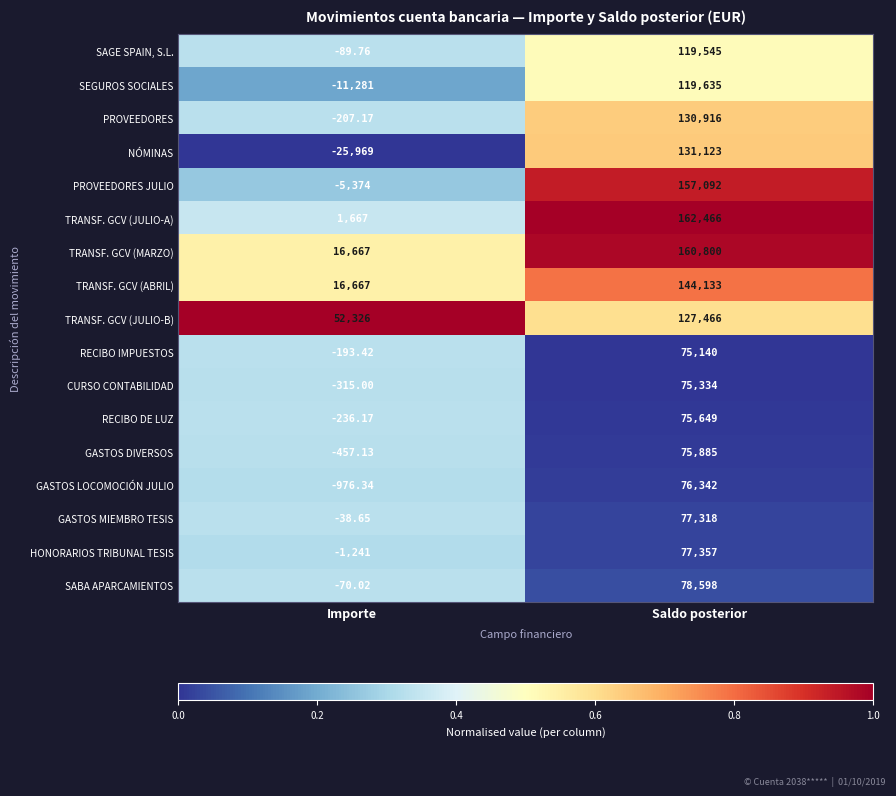

Is the value of RECIBO DE LUZ at Saldo posterior greater than the value of SAGE SPAIN, S.L. at Importe?

Yes